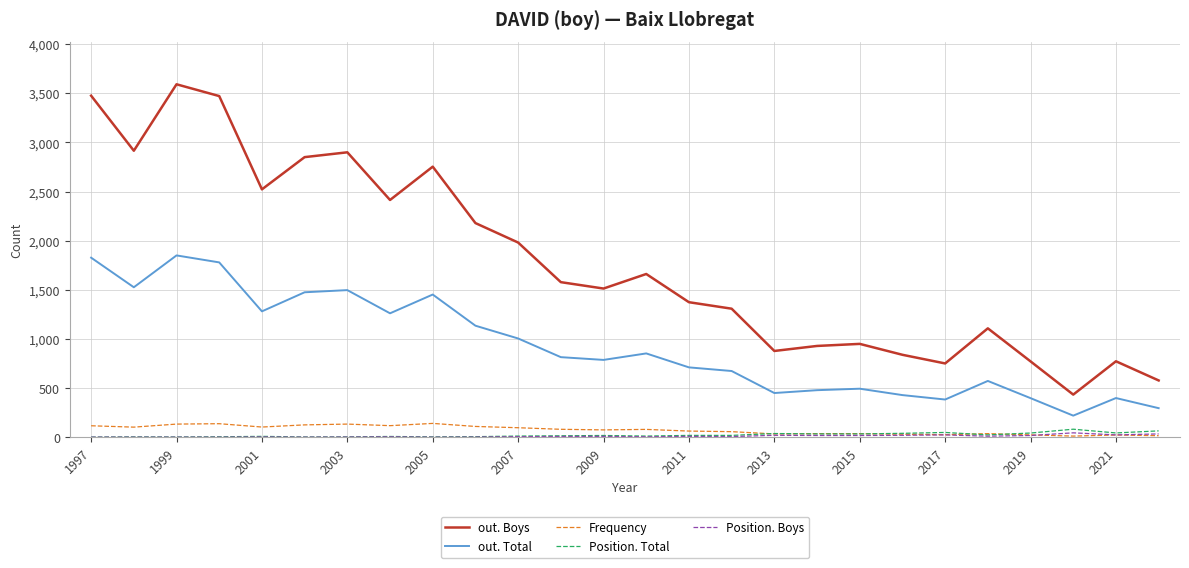

True or false: out. Boys and out. Total intersect in this chart.

False